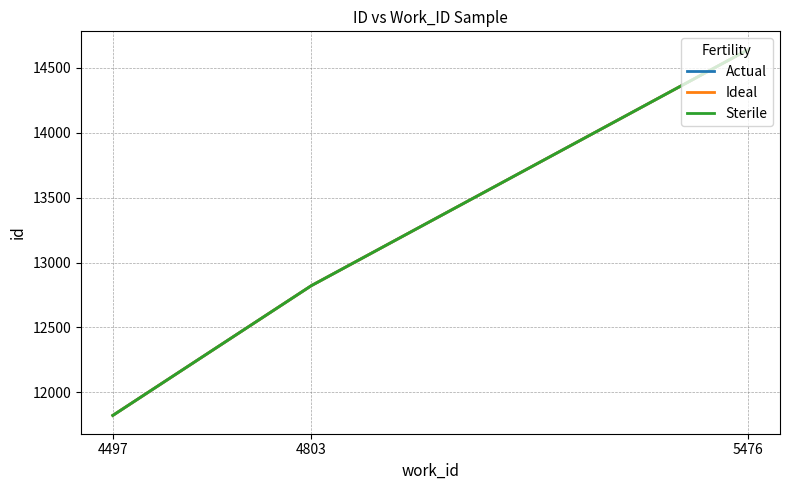

Reading left to right, extract all data points from this chart.

Actual: 4497=11822	4803=12822	5476=14640
Ideal: 4497=11822	4803=12822	5476=14640
Sterile: 4497=11822	4803=12822	5476=14640